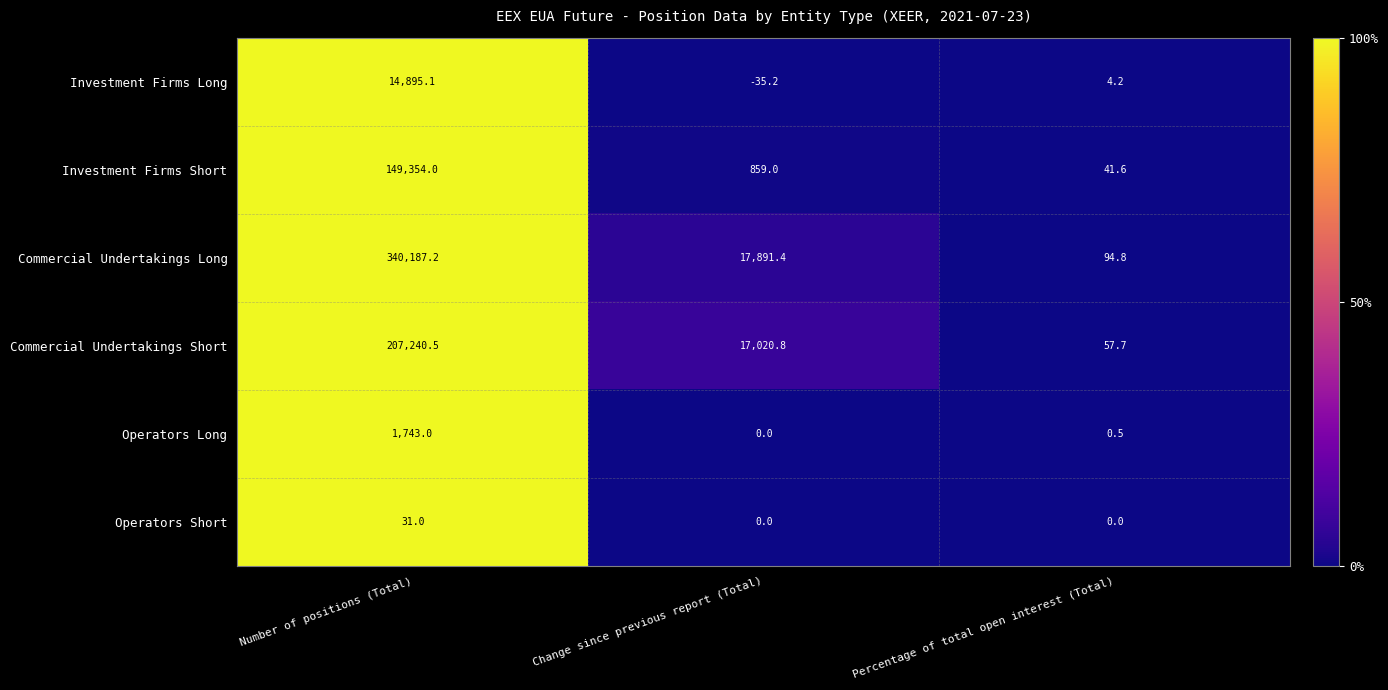

List the series in order of their peak value, highest first.

Commercial Undertakings Long, Commercial Undertakings Short, Investment Firms Short, Investment Firms Long, Operators Long, Operators Short